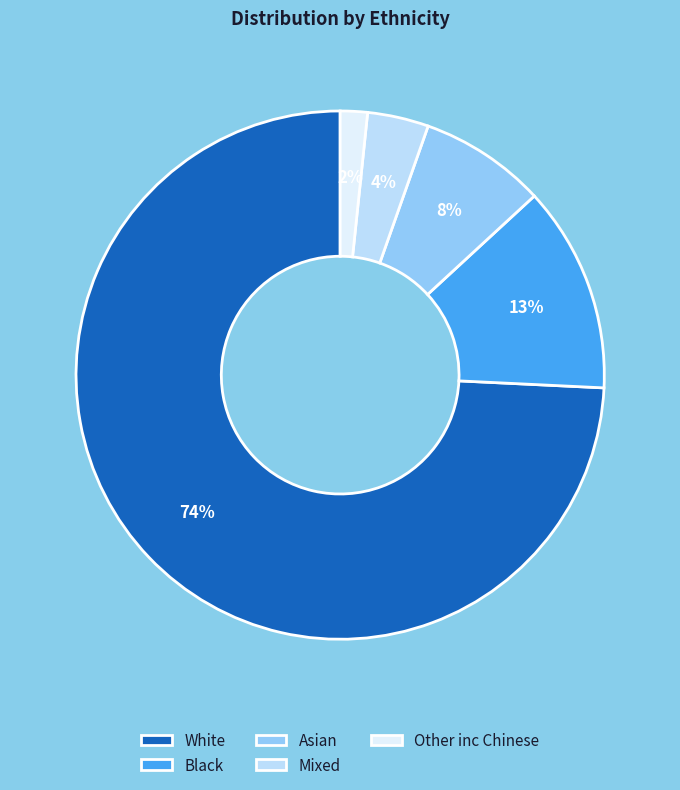

Is there any slice that represents more than half of the pie?

Yes